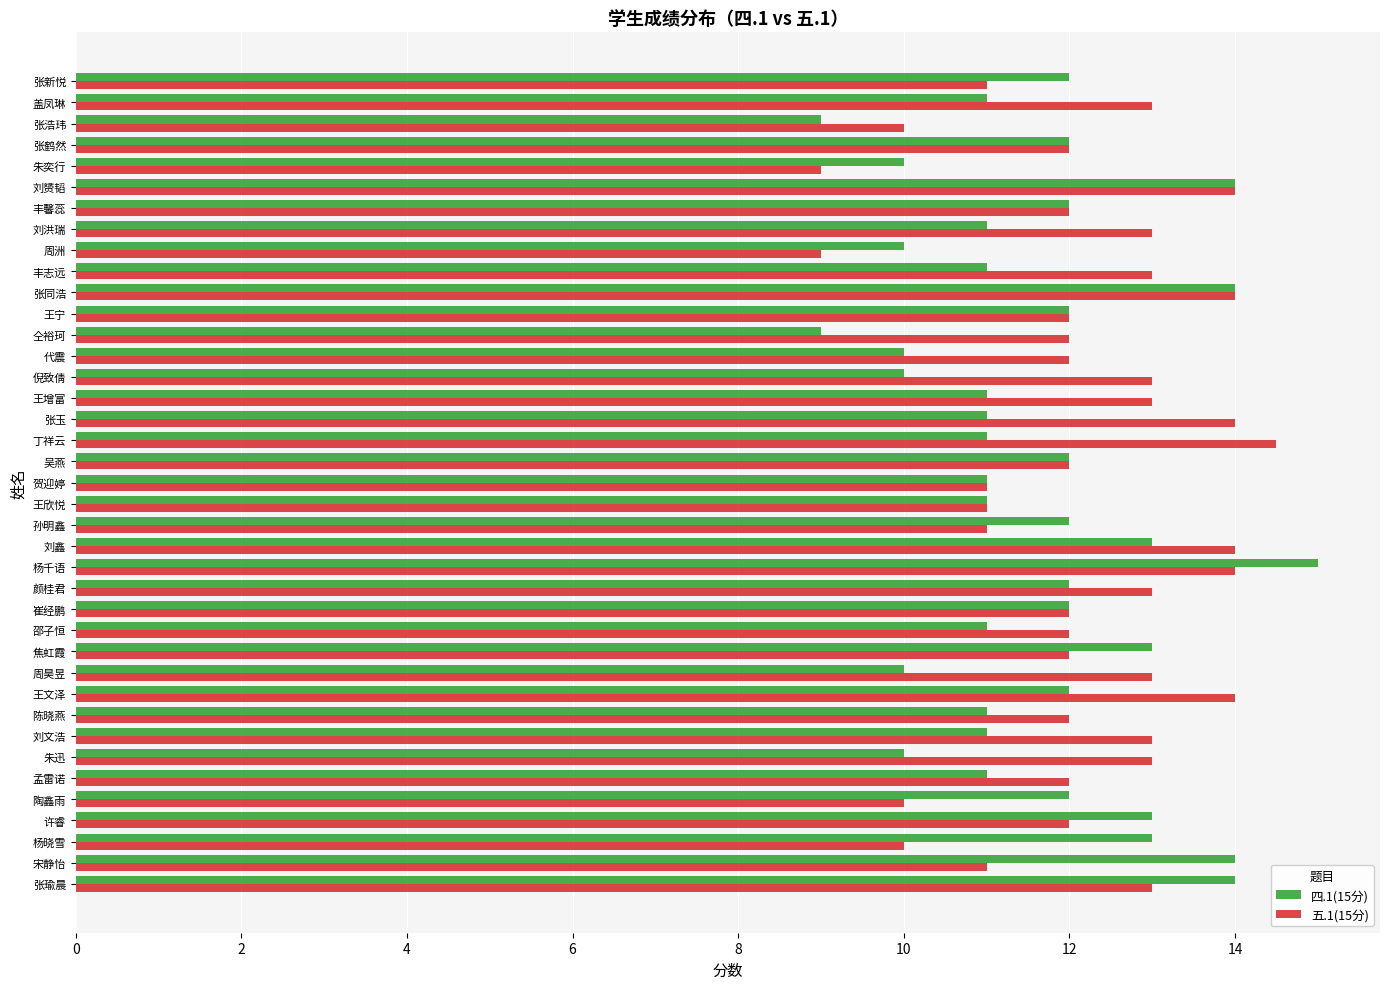

What is the sum of the 四.1(15分) values at 王增富 and 丰志远?

22.0